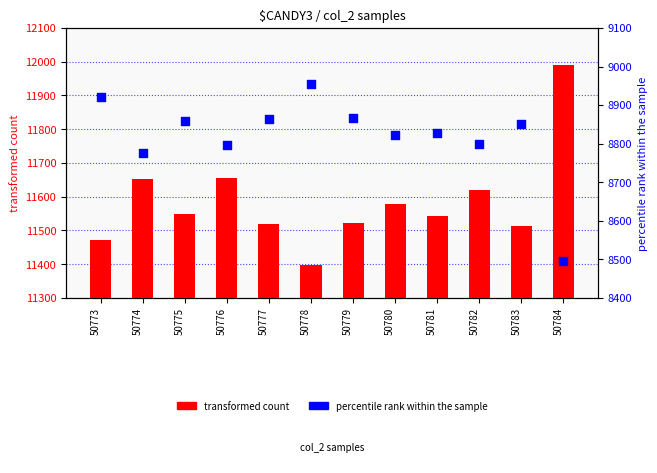

Which series contains the lowest Y value?

percentile rank within the sample